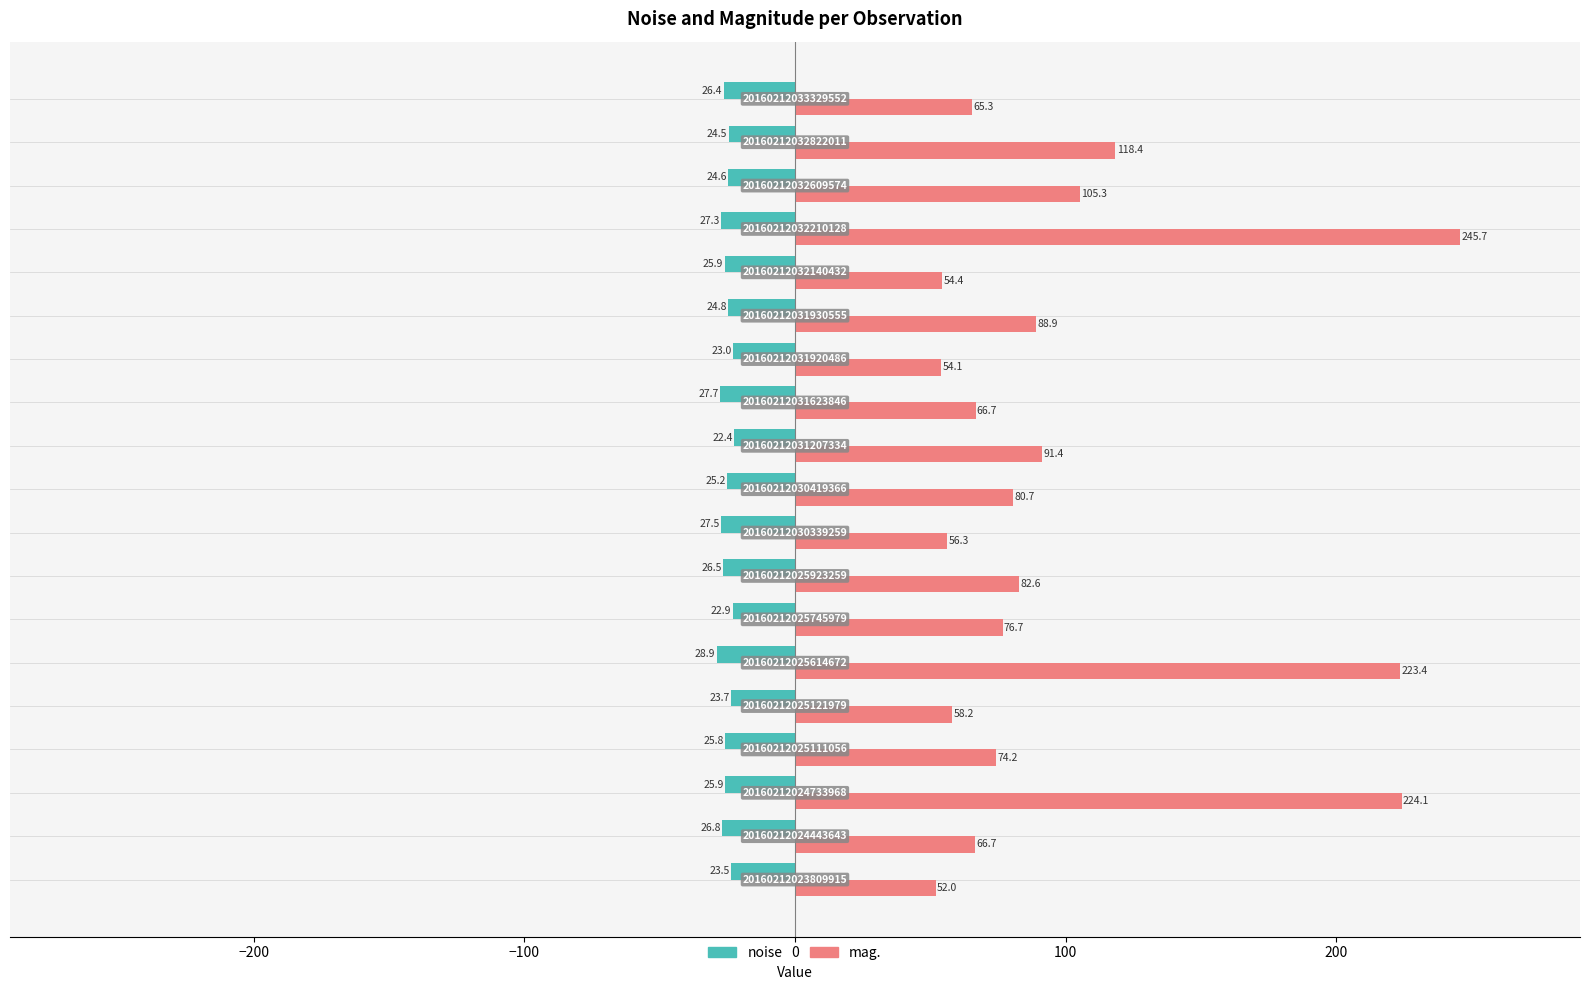

What are all the series names shown in the legend?

noise, mag.